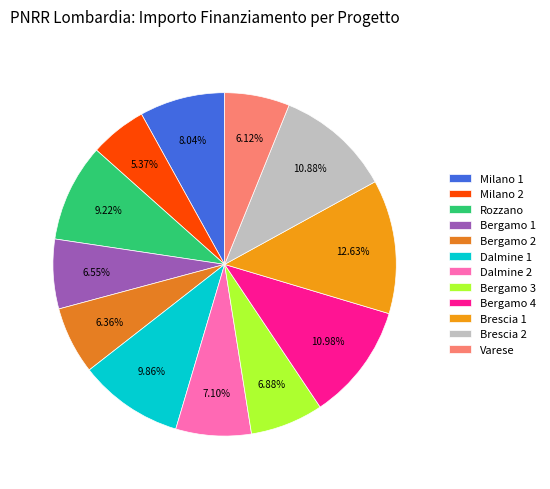

Which category has the smallest portion of the pie?

Milano 2